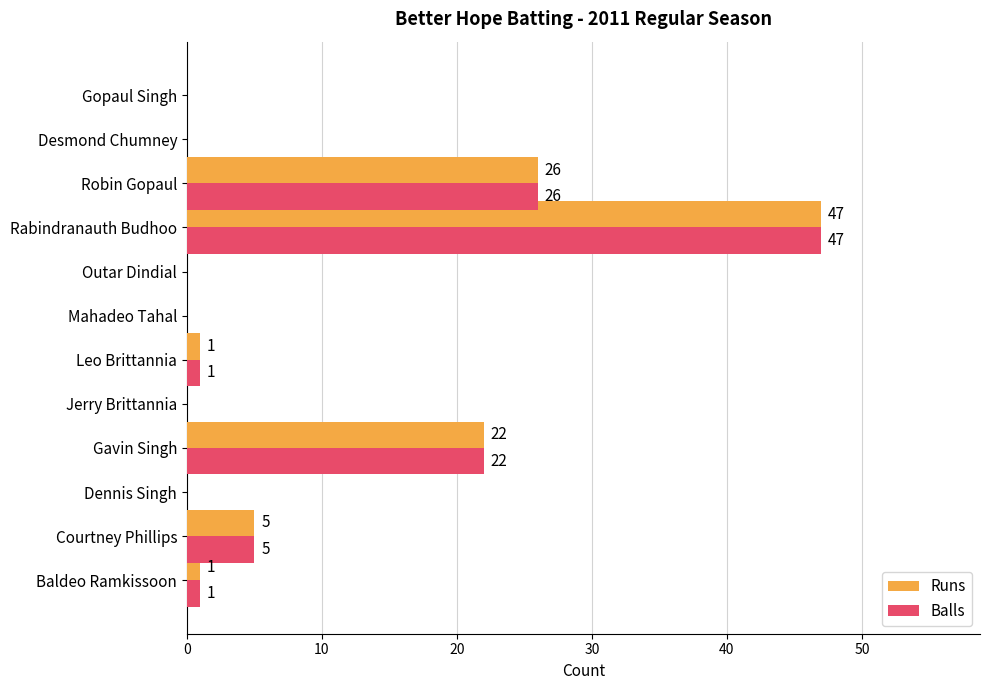

Is the value of Runs at Dennis Singh greater than the value of Balls at Courtney Phillips?

No